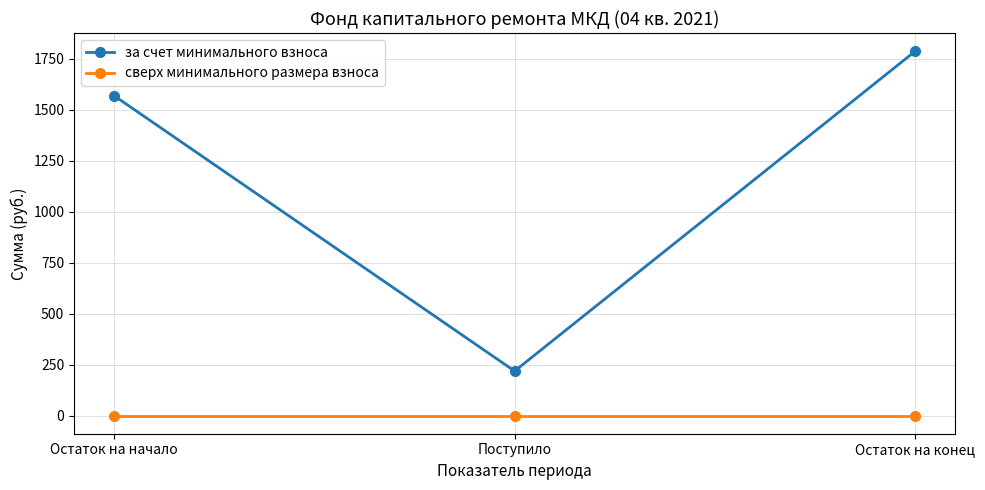

What is the label of the 2nd point from the right?

Поступило